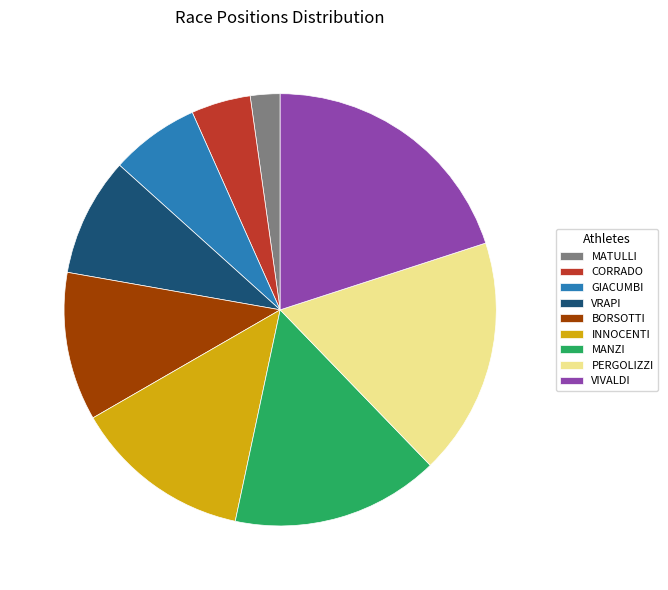

Approximately how many times larger is the value at GIACUMBI compared to BORSOTTI?

0.6